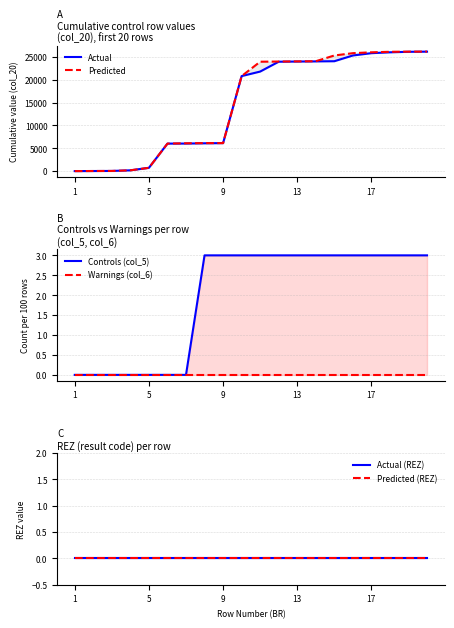

The Warnings (col_6) series shows 0 at 17. True or false?

True